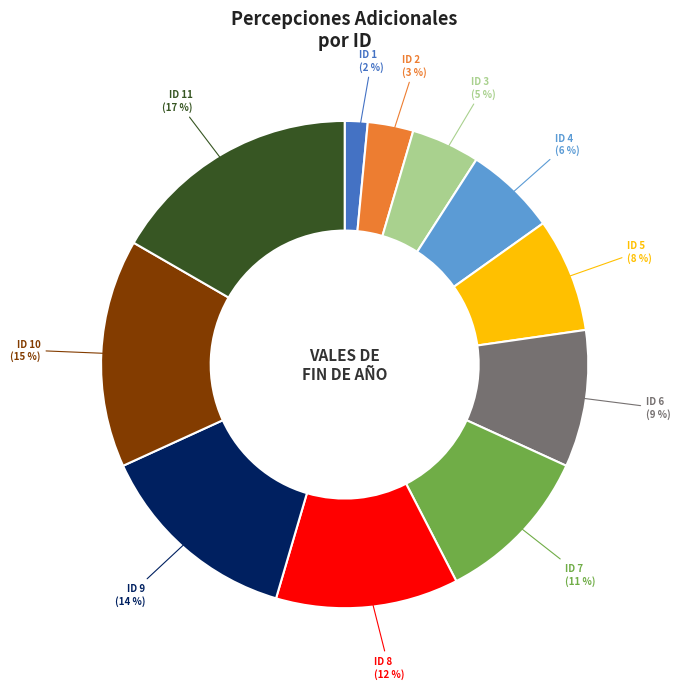

Is there a majority slice in this chart?

No